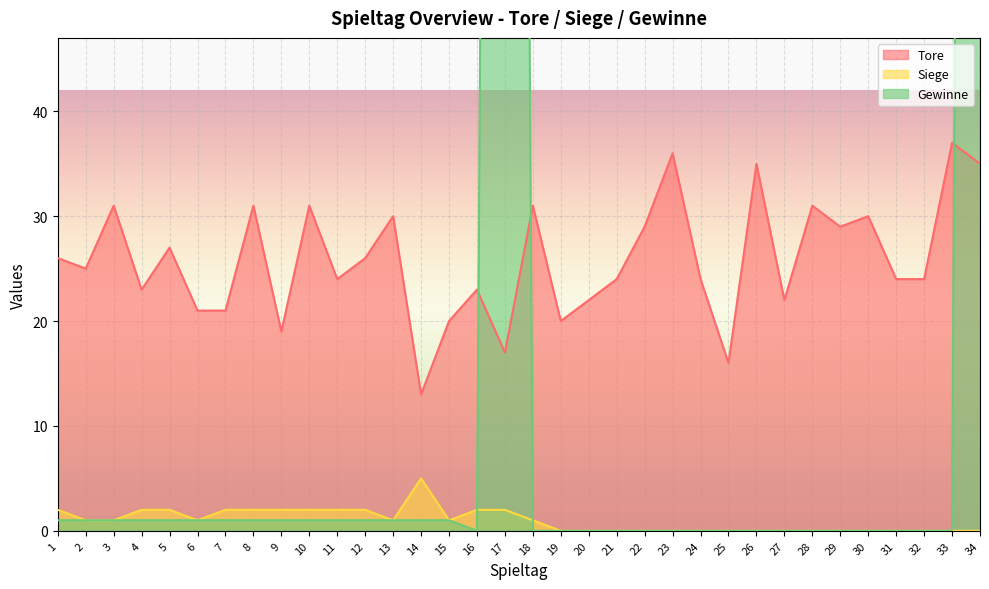

How many lines are shown in the chart?

3